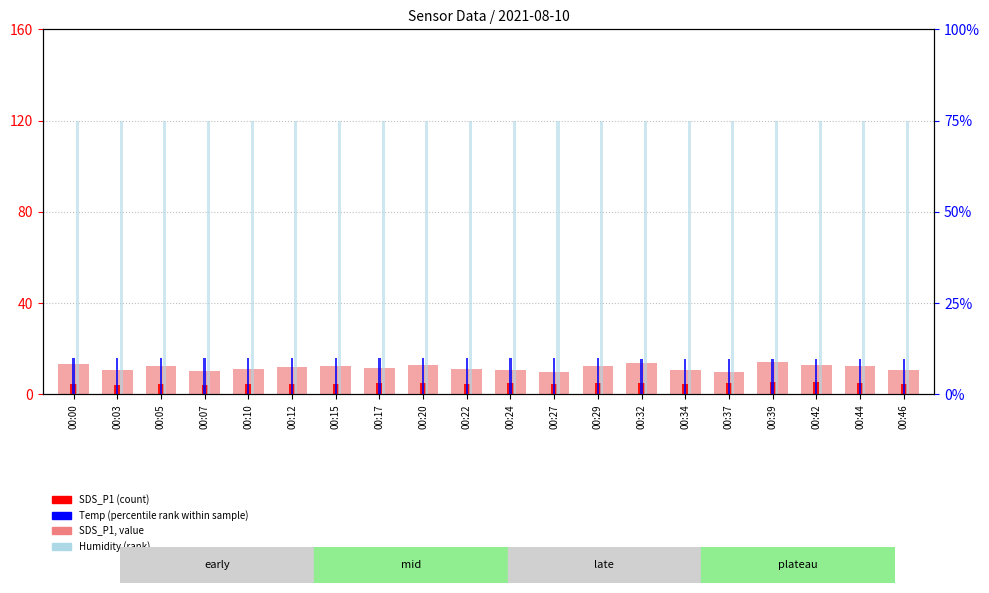

At 00:20, list the series in order from largest to smallest.

Humidity, Temp, SDS_P1, SDS_P2